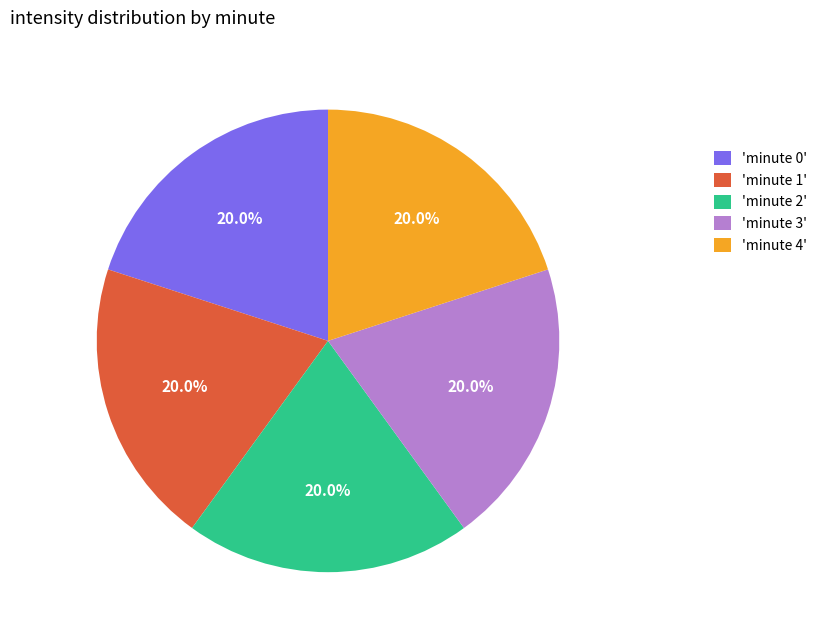

Is there a majority slice in this chart?

No